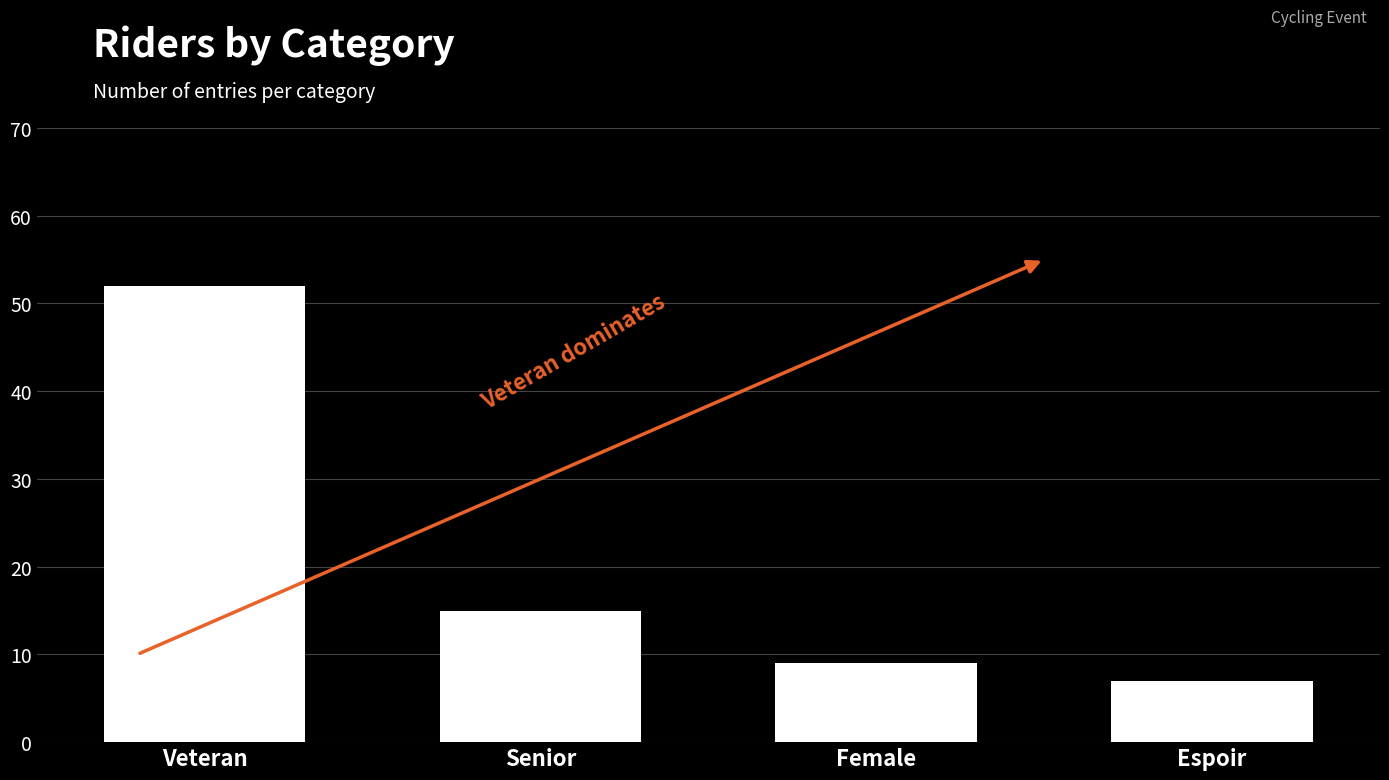

The value at Senior is 27. True or false?

False